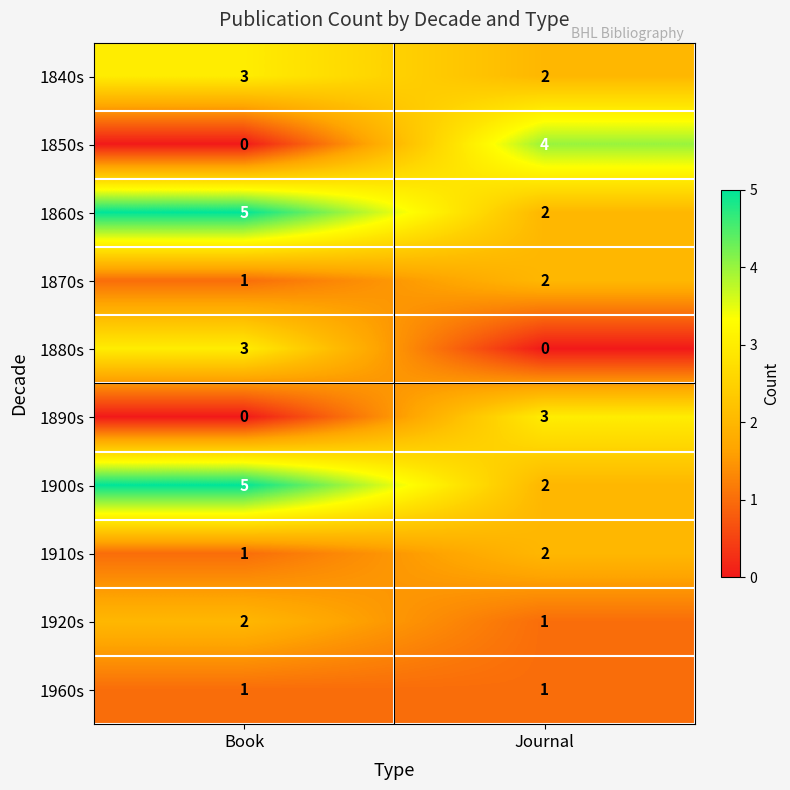

The value of 1850s at Book is 0. True or false?

True